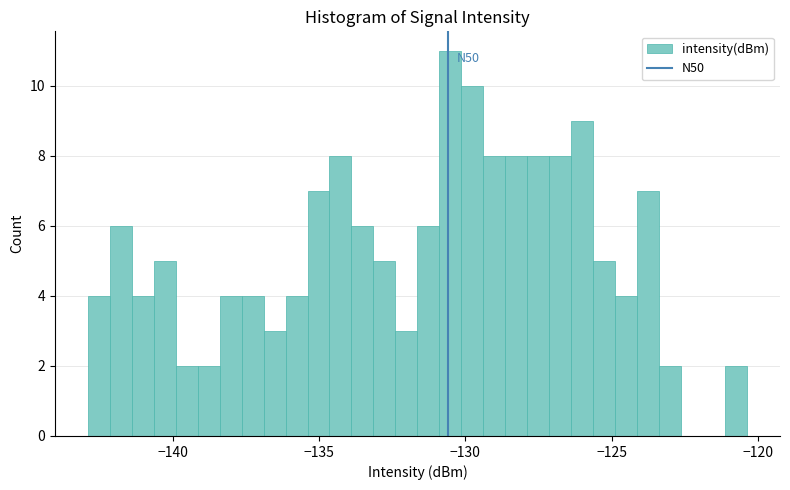

Read against the x-axis, roughly where is the centre of the tallest bar?

-130.5